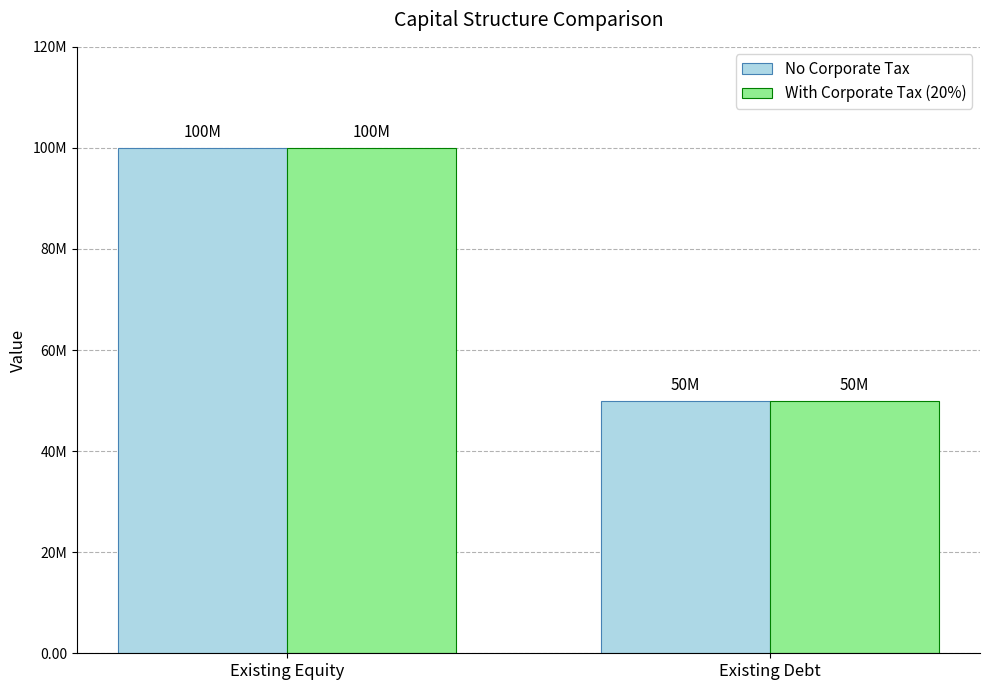

At which label does No Corporate Tax reach its minimum?

Existing Debt